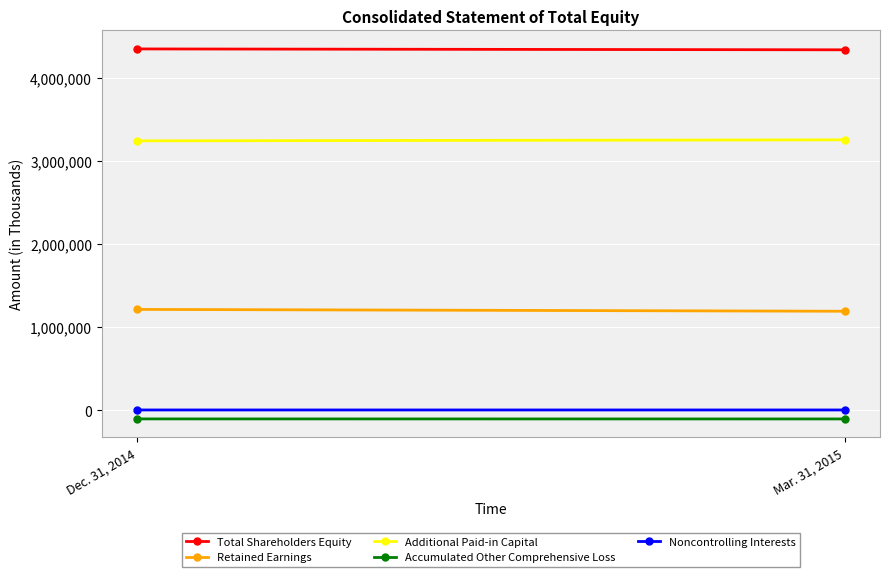

The Accumulated Other Comprehensive Loss series shows -177158 at Mar. 31, 2015. True or false?

False